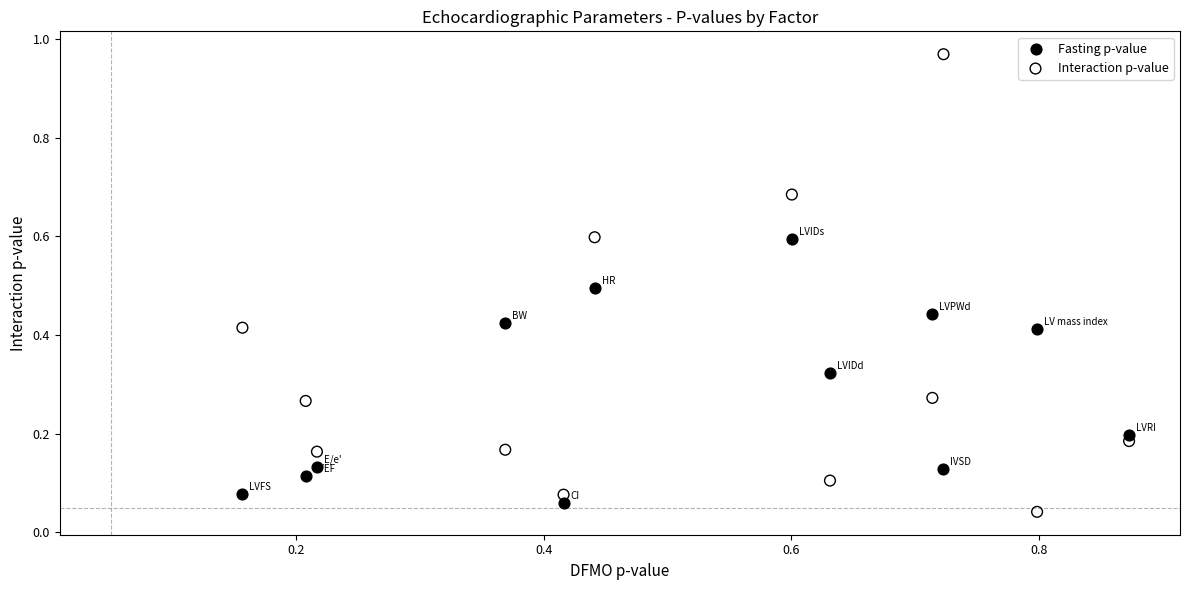

Which series has the widest spread of Y values?

Interaction p-value